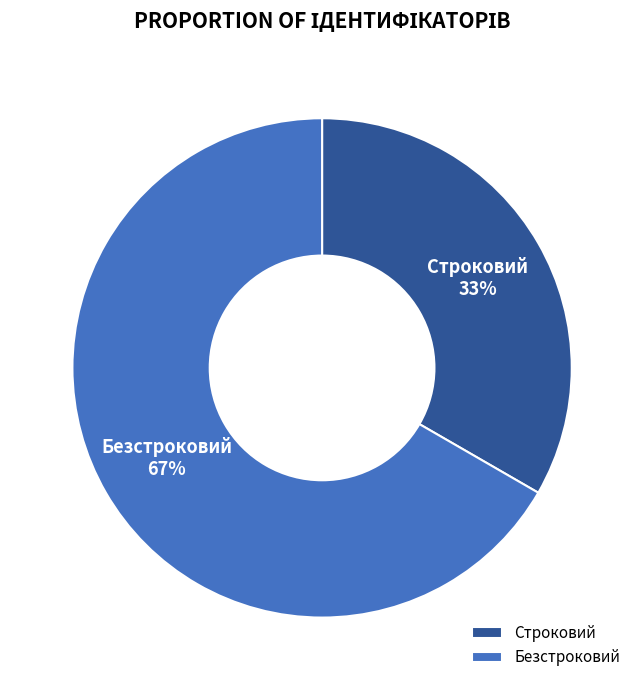

What percentage is the Строковий slice, to the nearest percent?

33%